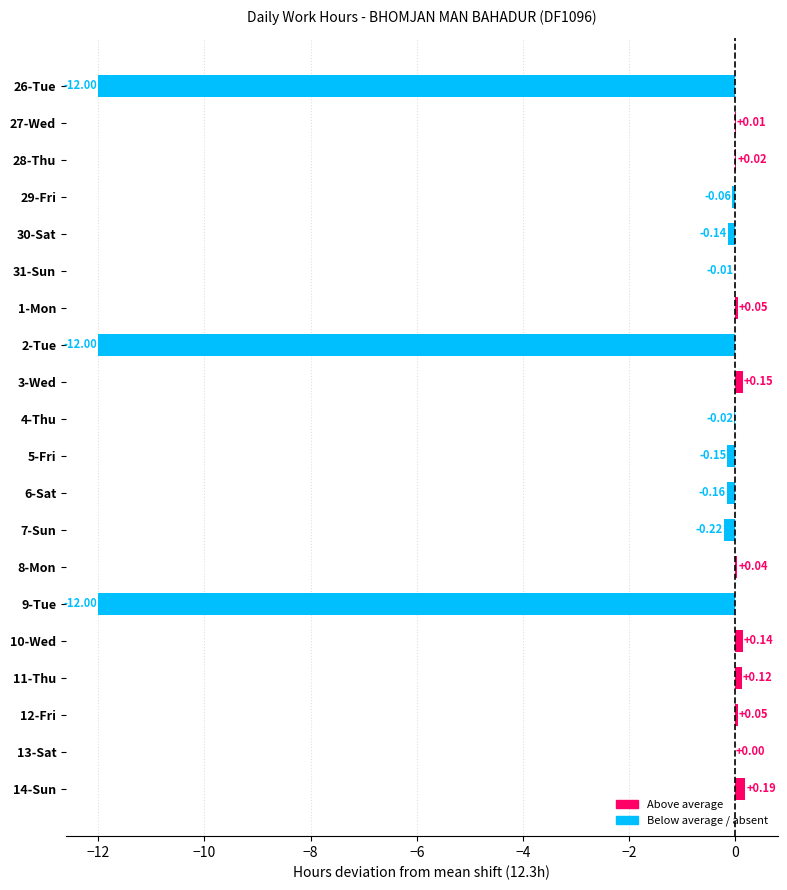

What is the change in value from 30-Sat to 9-Tue?

-11.9